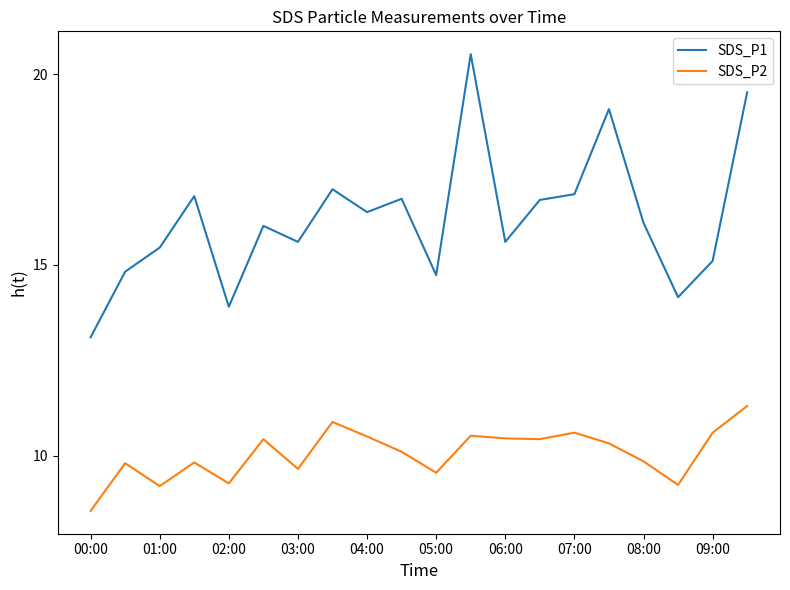

Which series has the largest range (max minus min)?

SDS_P1